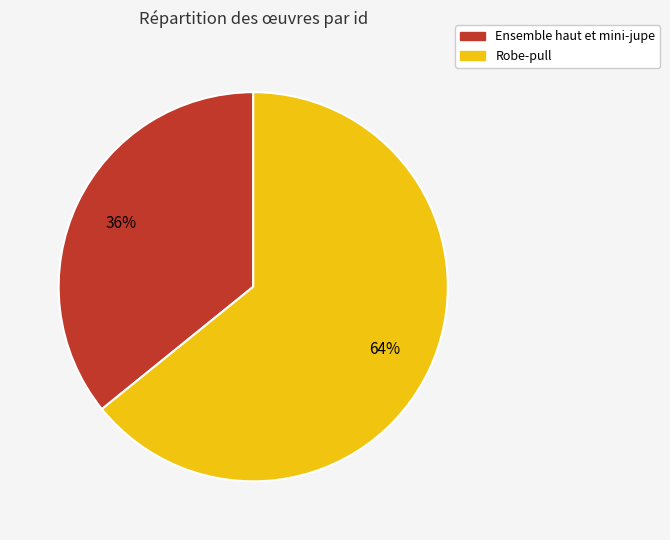

What is the smallest slice in the pie chart?

Ensemble haut et mini-jupe